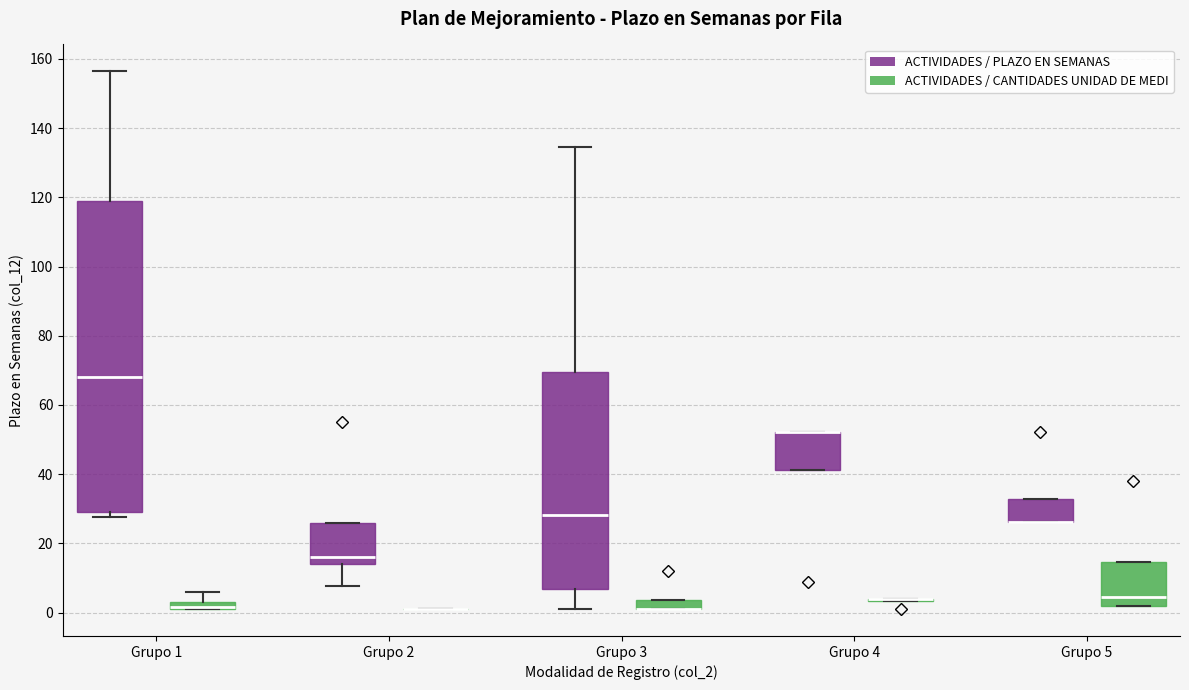

Comparing the boxes themselves (not the whiskers), which one is the tallest?

Grupo 1 (ACTIVIDADES / PLAZO EN SEMANAS)